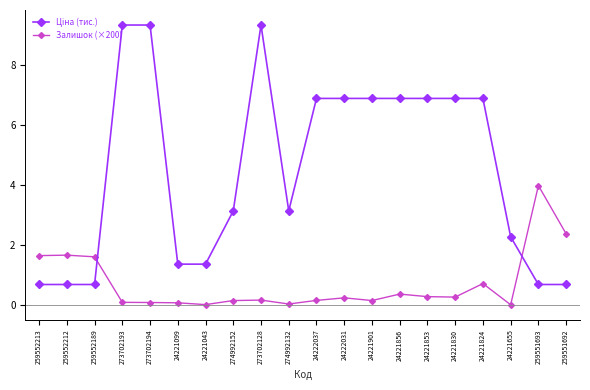

What is the value of the Залишок (×200) point at the 3rd from the left?

1.6